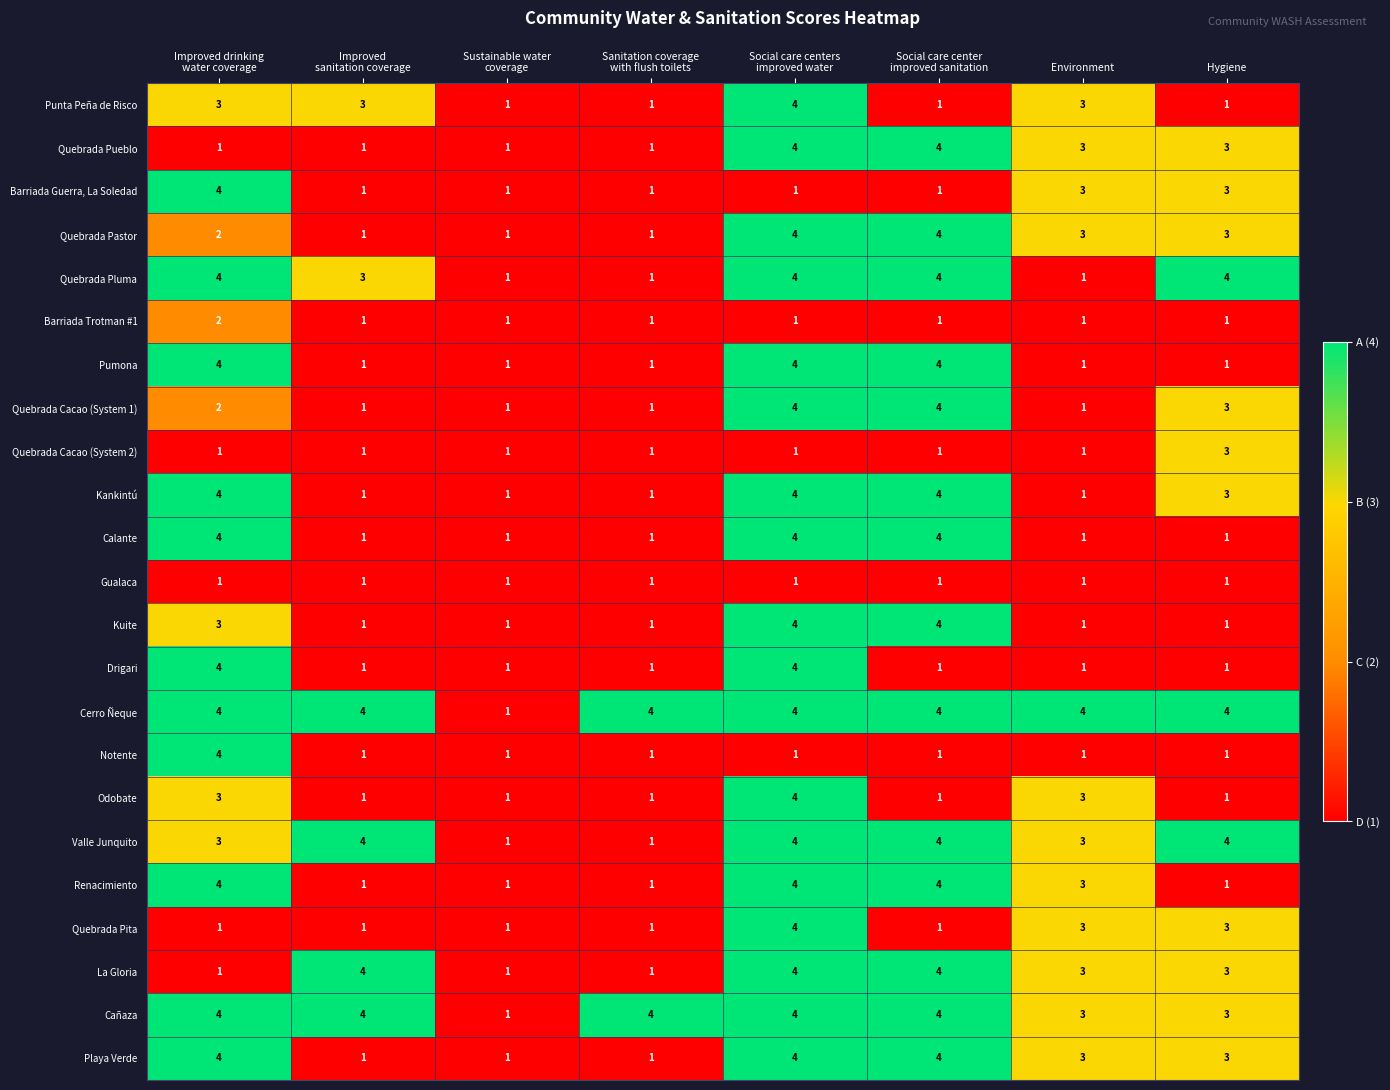

How many distinct data groups are displayed?

23